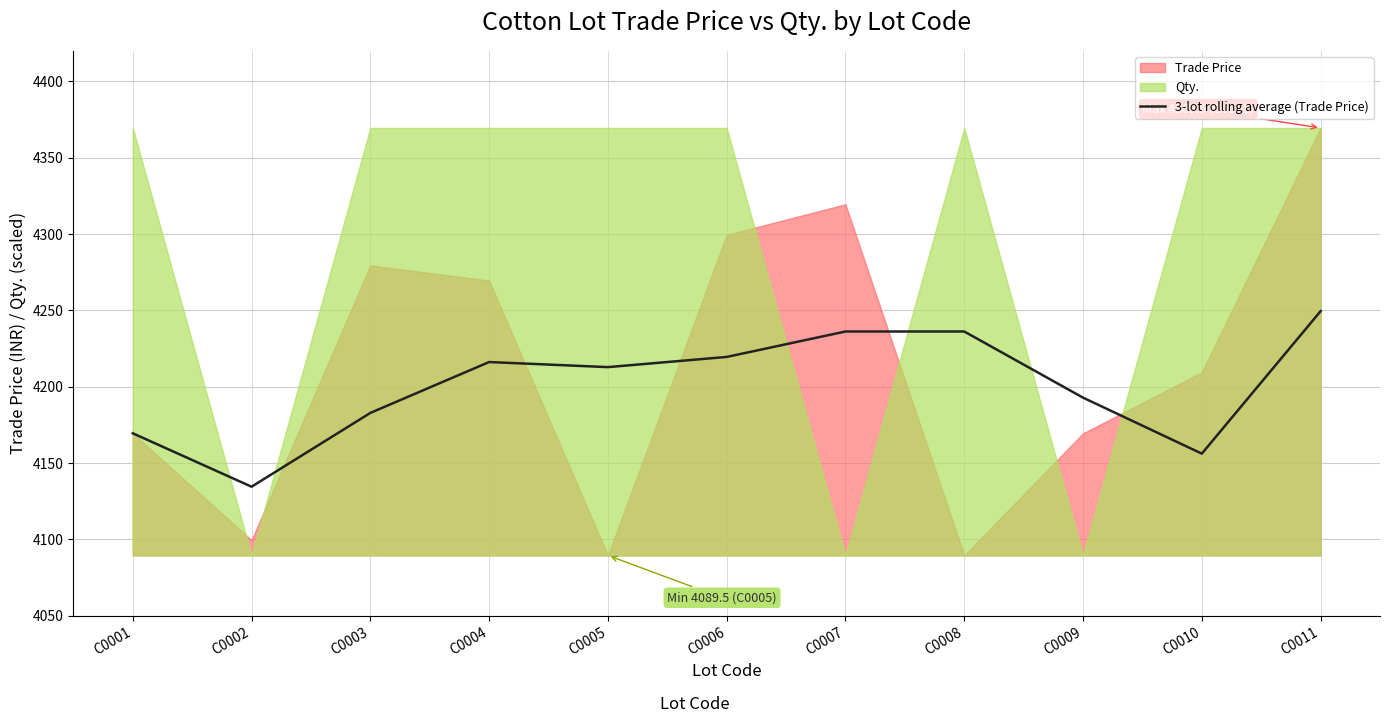

Is it true that the value at C0008 is 6117.3?

False